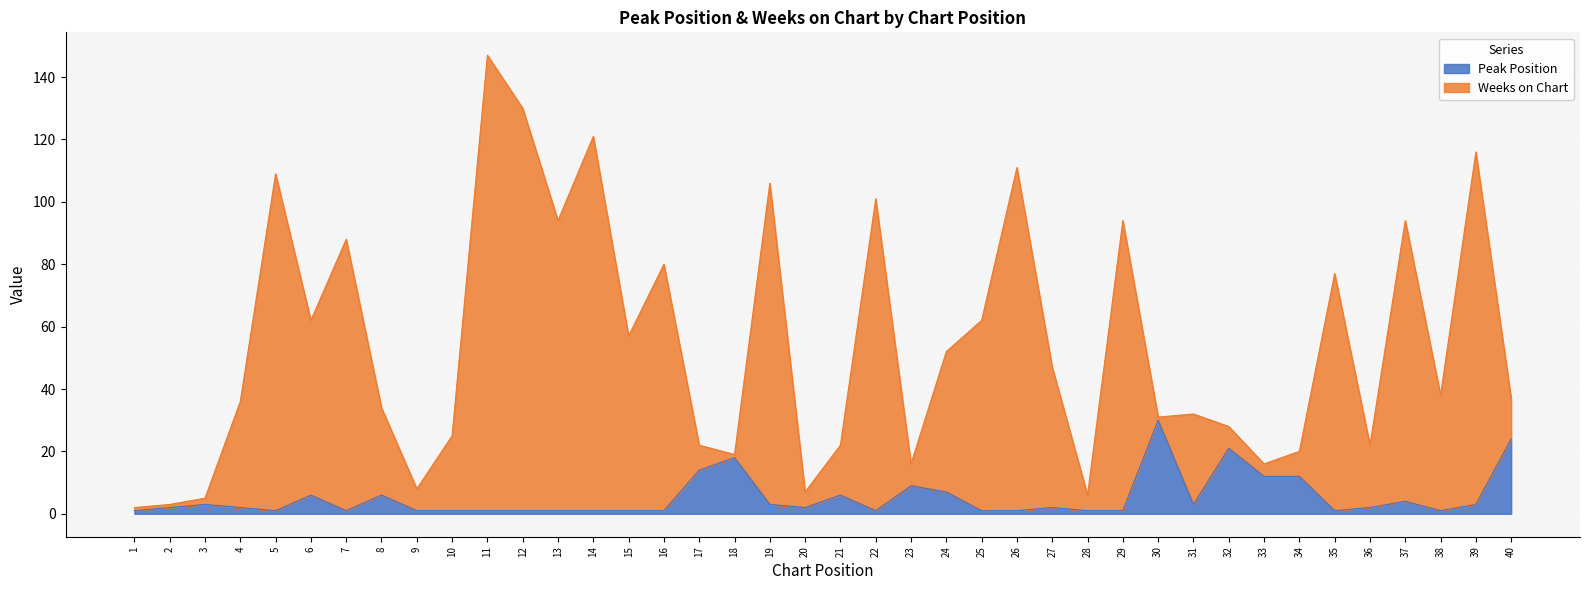

What is the total value across all series at 7?

88